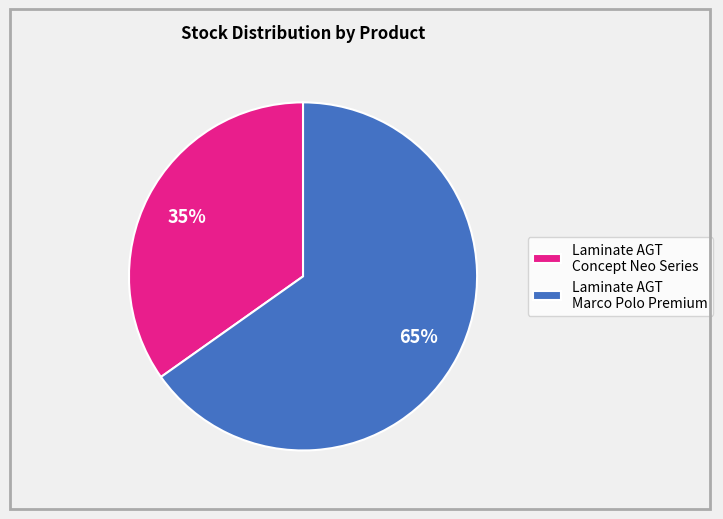

Approximately how many times larger is the value at Laminate AGT Marco Polo Premium compared to Laminate AGT Concept Neo Series?

1.9